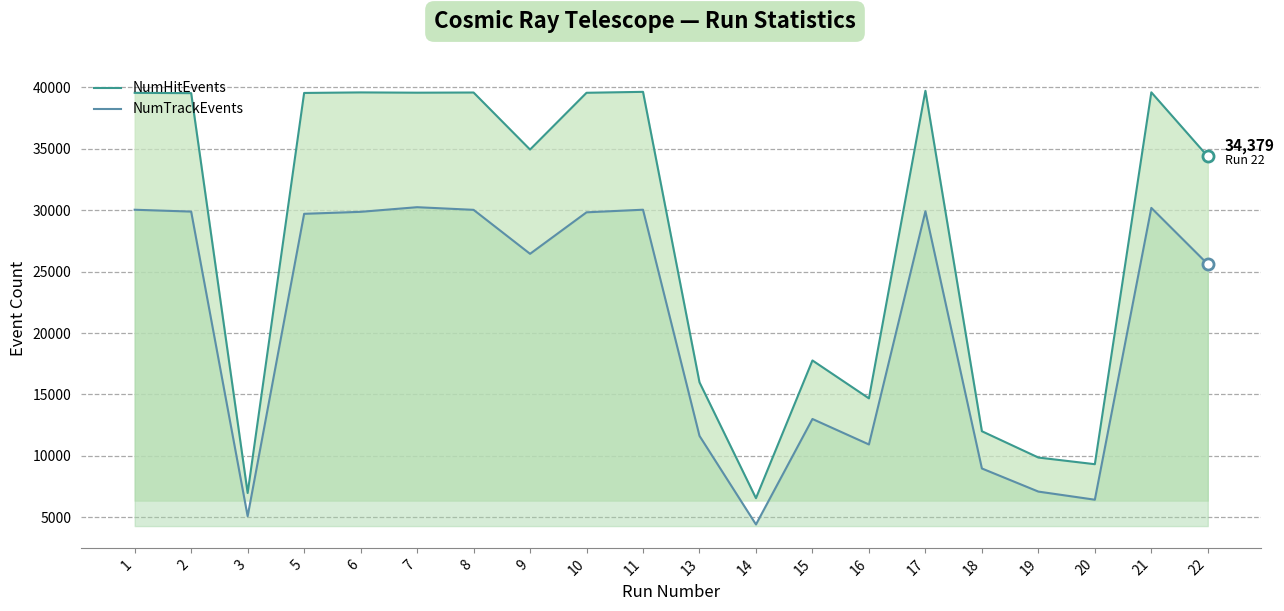

What is the sum of the NumHitEvents values at 9 and 20?

44259